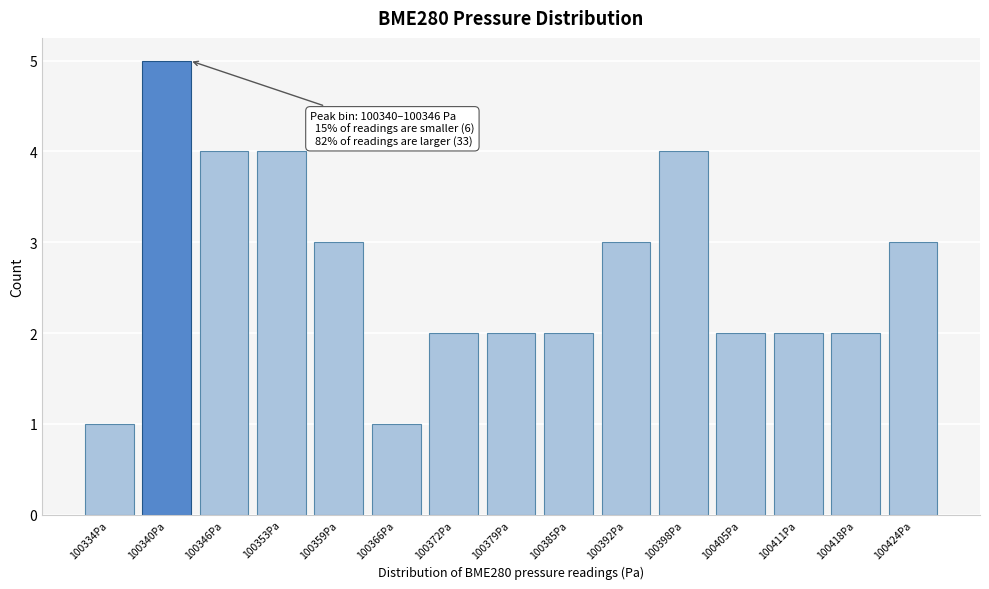

Reading right to left, what are all the values shown in this chart?

100424Pa=3	100418Pa=2	100411Pa=2	100405Pa=2	100398Pa=4	100392Pa=3	100385Pa=2	100379Pa=2	100372Pa=2	100366Pa=1	100359Pa=3	100353Pa=4	100346Pa=4	100340Pa=5	100334Pa=1